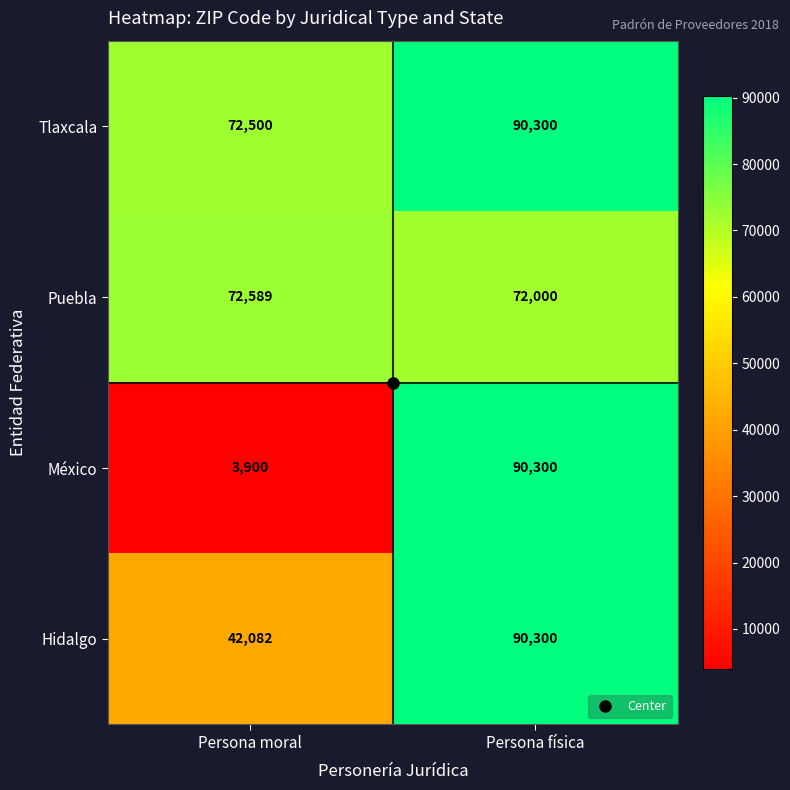

What is the sum of the México values at Persona moral and Persona física?

94200